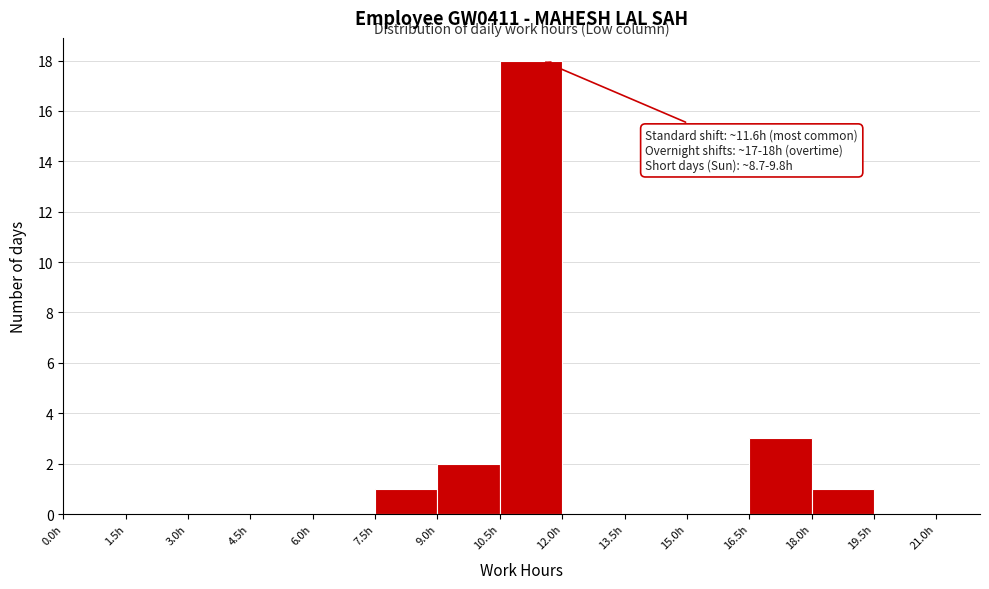

Over which range of the x-axis is the bar tallest?

10.5 to 12.0